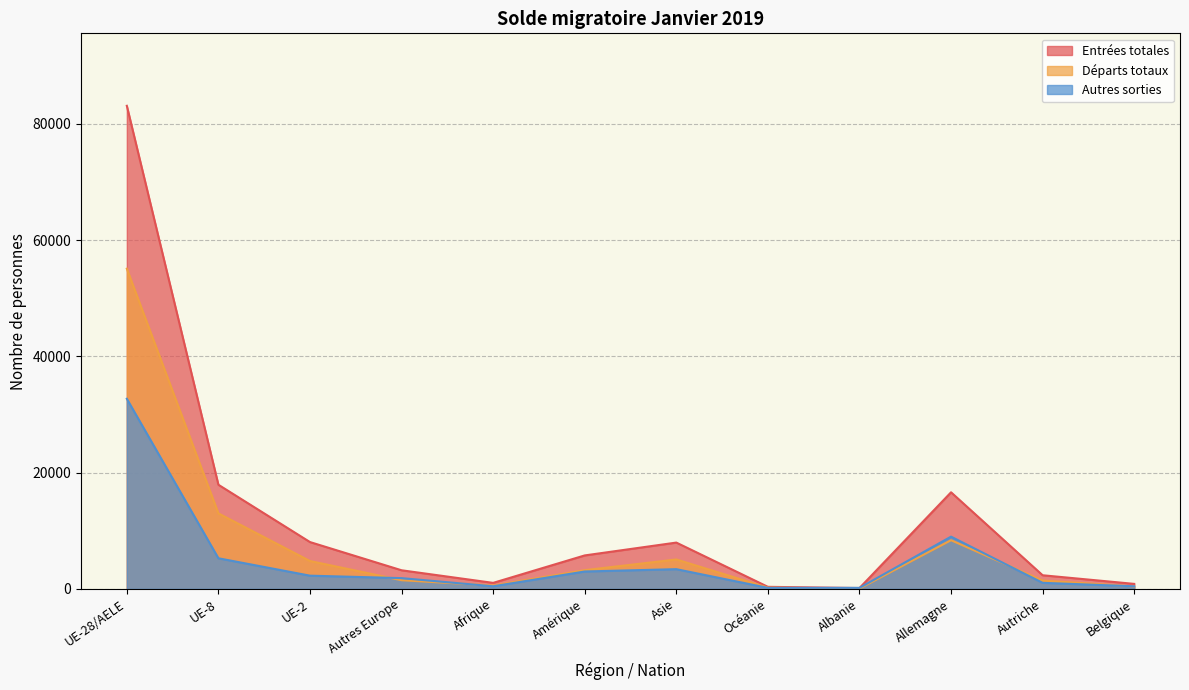

Which series has the widest spread of values?

Entrées totales